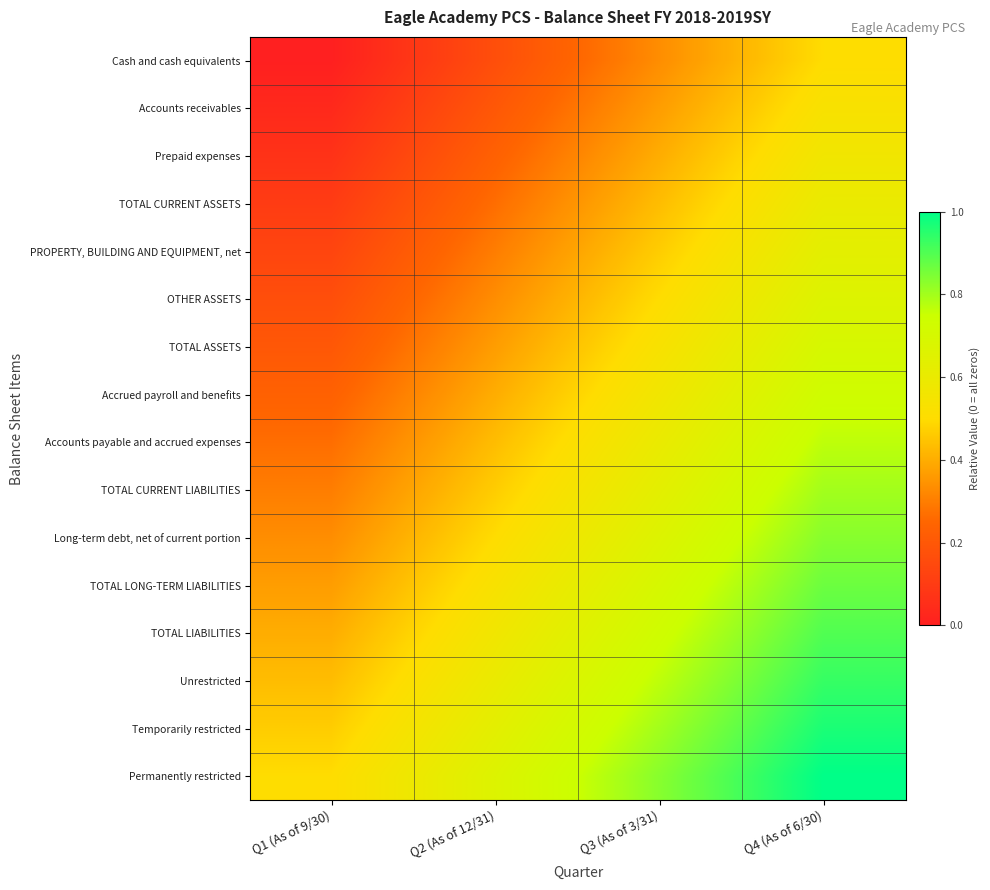

What is the difference between the highest and lowest values at Q2 (As of 12/31)?

0.5